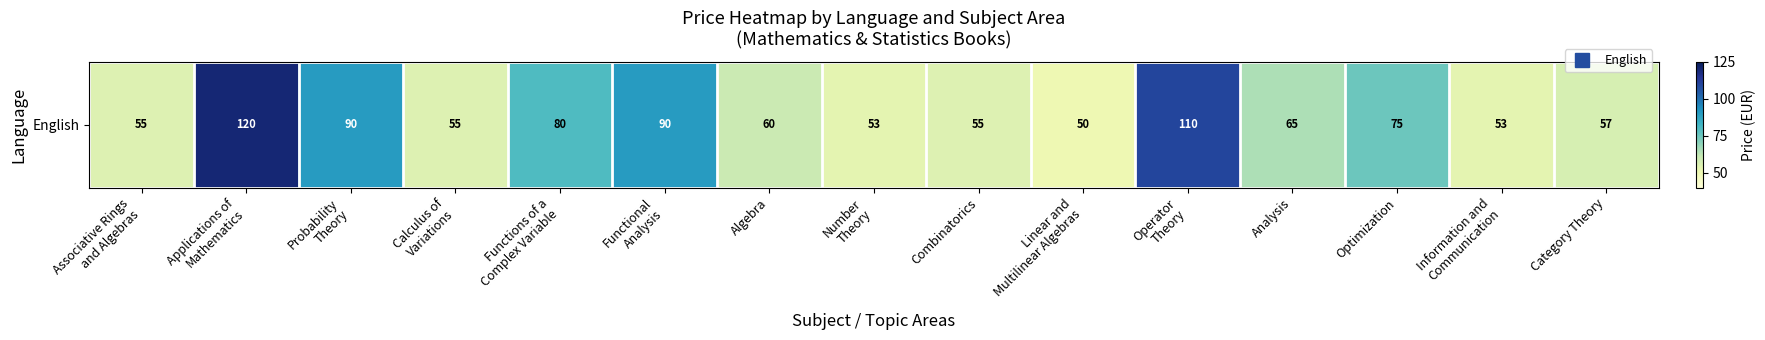

Approximately how many times larger is the value at Optimization compared to Probability
Theory?

0.8